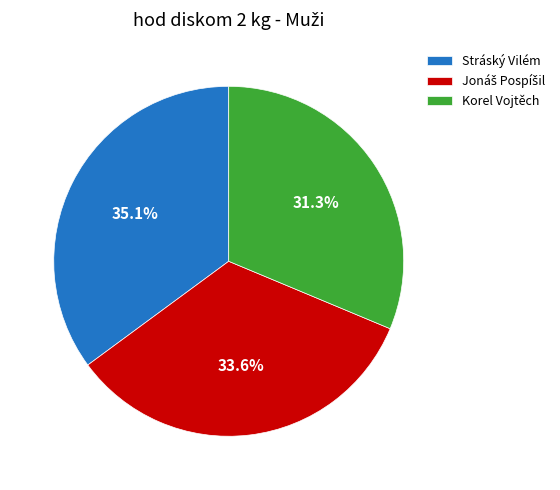

Approximately how many times larger is the value at Korel Vojtěch compared to Stráský Vilém?

0.9